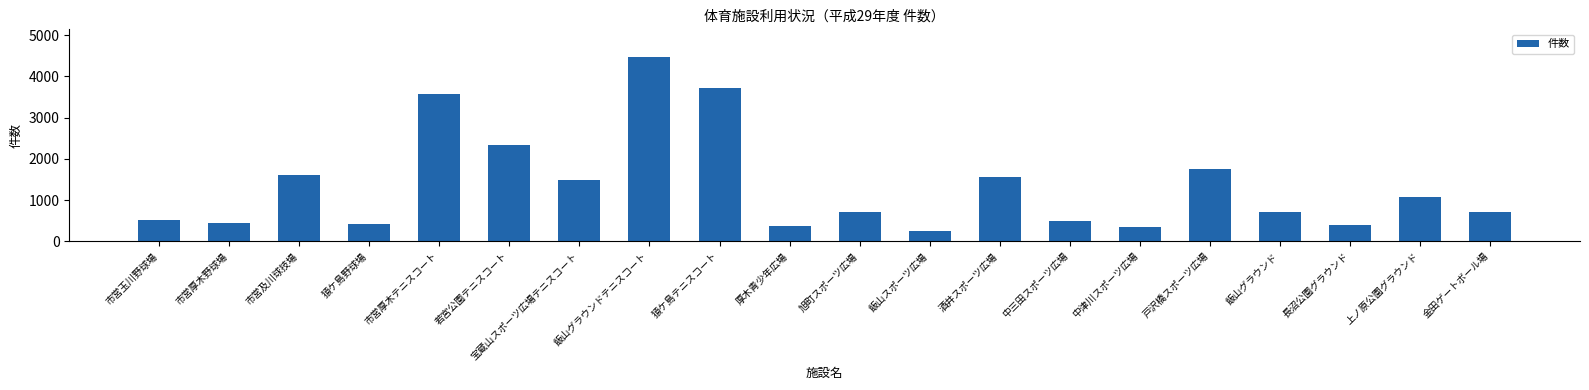

What is the minimum value shown in the chart?

249